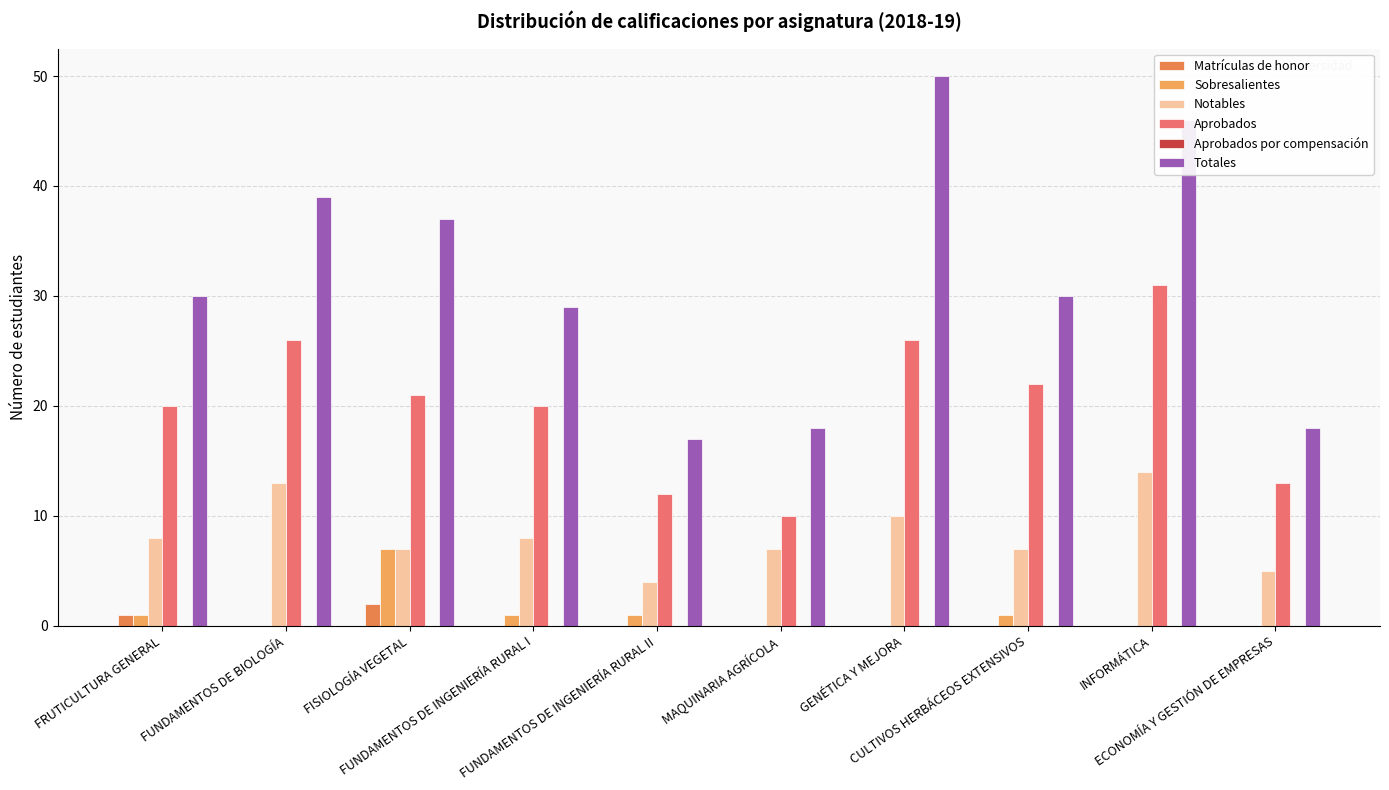

At which category is the sum across all series the highest?

INFORMÁTICA